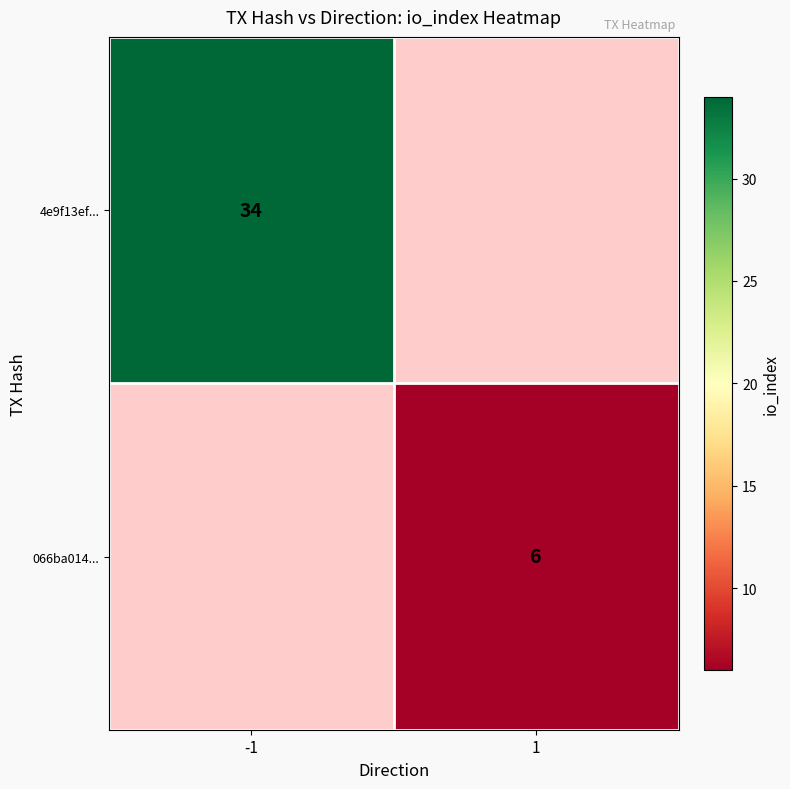

Is the value of 066ba014... at 1 greater than the value of 4e9f13ef... at -1?

No